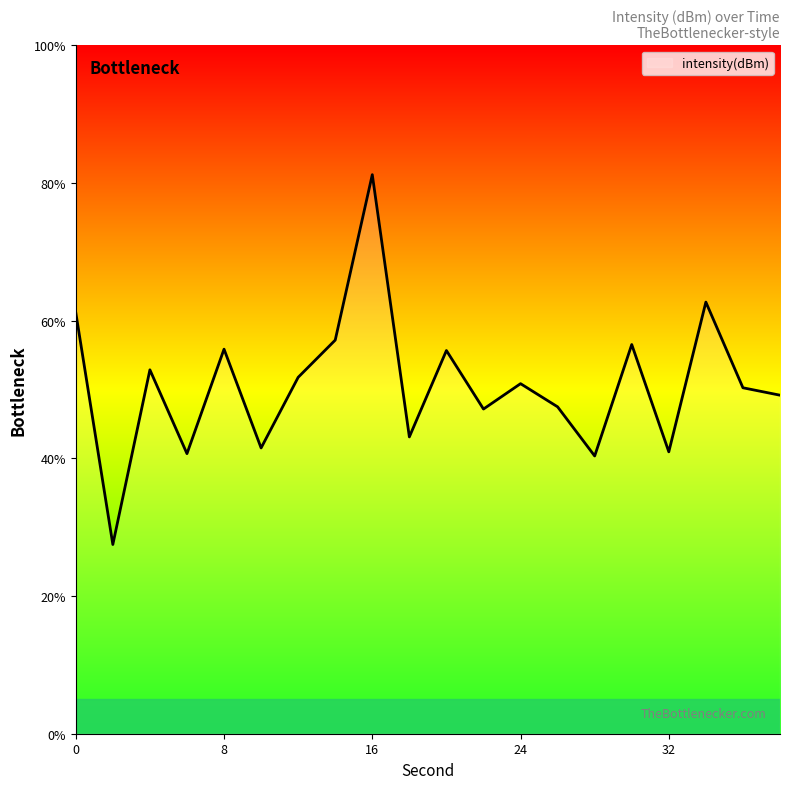

What is the difference between the maximum and minimum values?

53.7